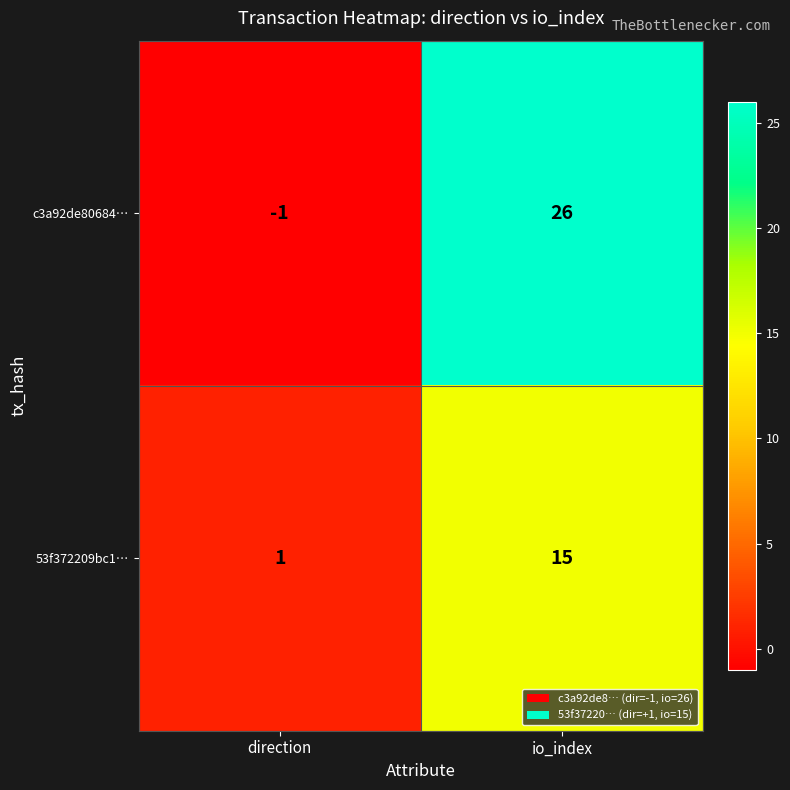

What is the total value across all series at io_index?

41